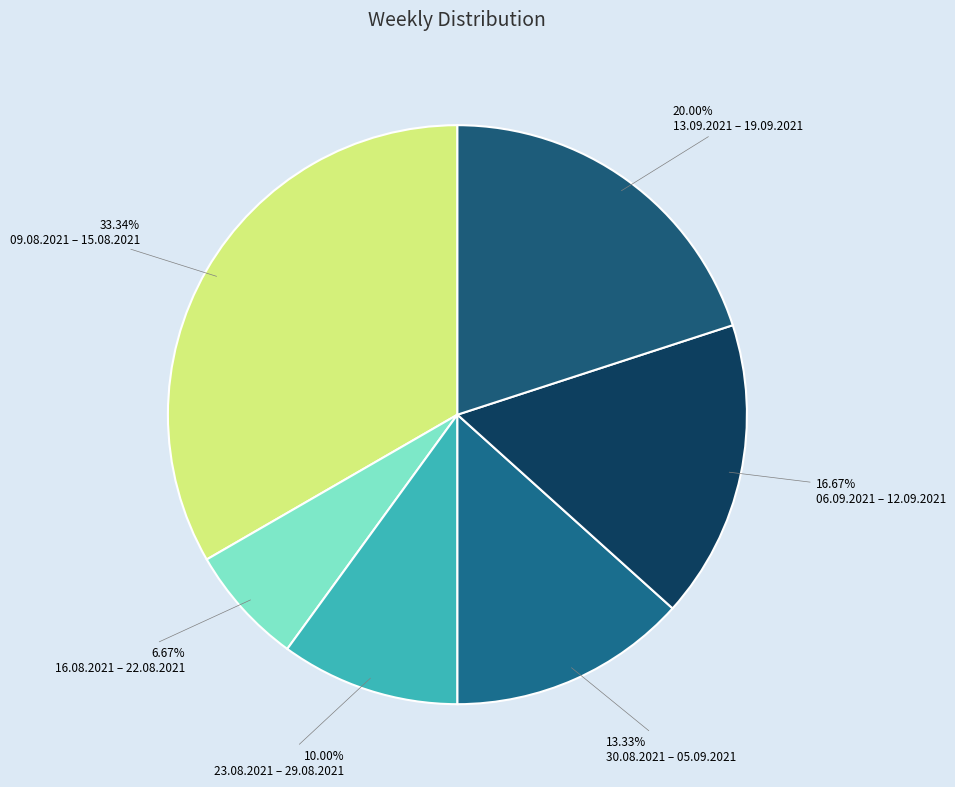

Does any single category account for the majority?

No